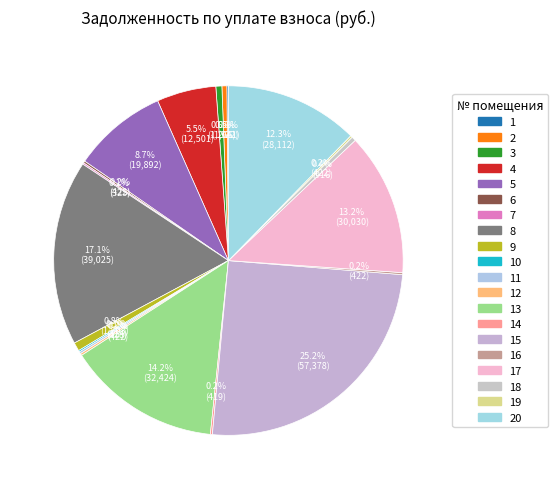

Rank the categories by value from highest to lowest.

15, 8, 13, 17, 20, 5, 4, 9, 3, 2, 18, 6, 12, 19, 16, 14, 11, 7, 10, 1